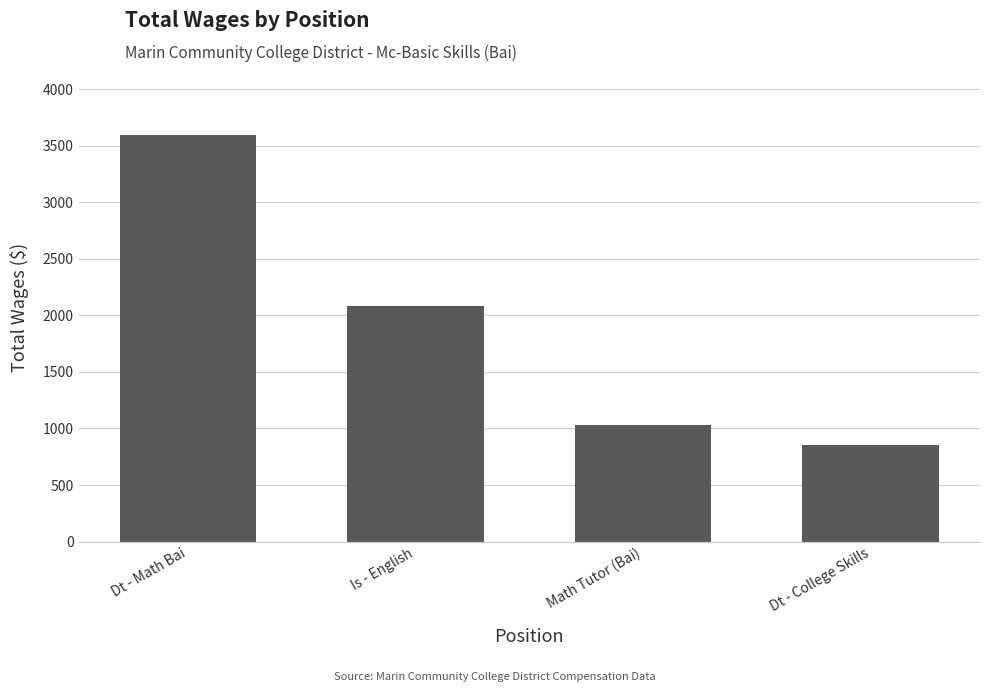

Which label corresponds to the largest value in the chart?

Dt - Math Bai